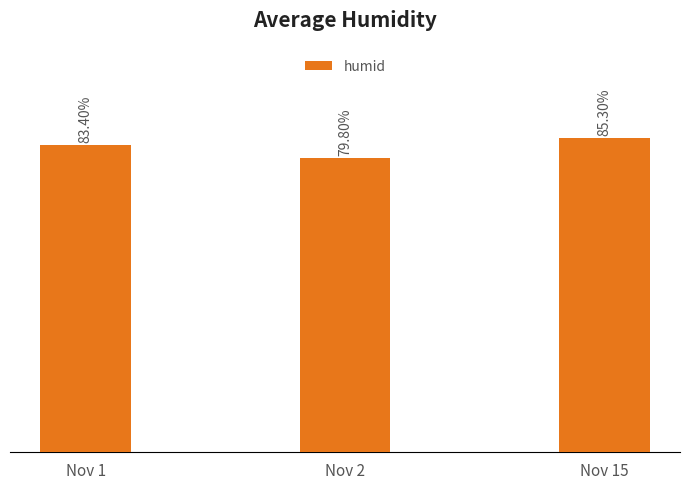

List the labels in order of value, largest first.

Nov 15, Nov 1, Nov 2